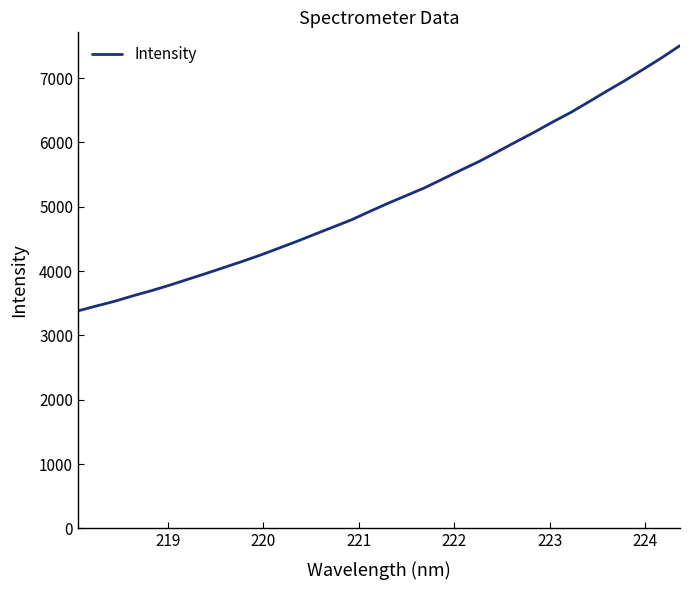

How many distinct data groups are displayed?

1